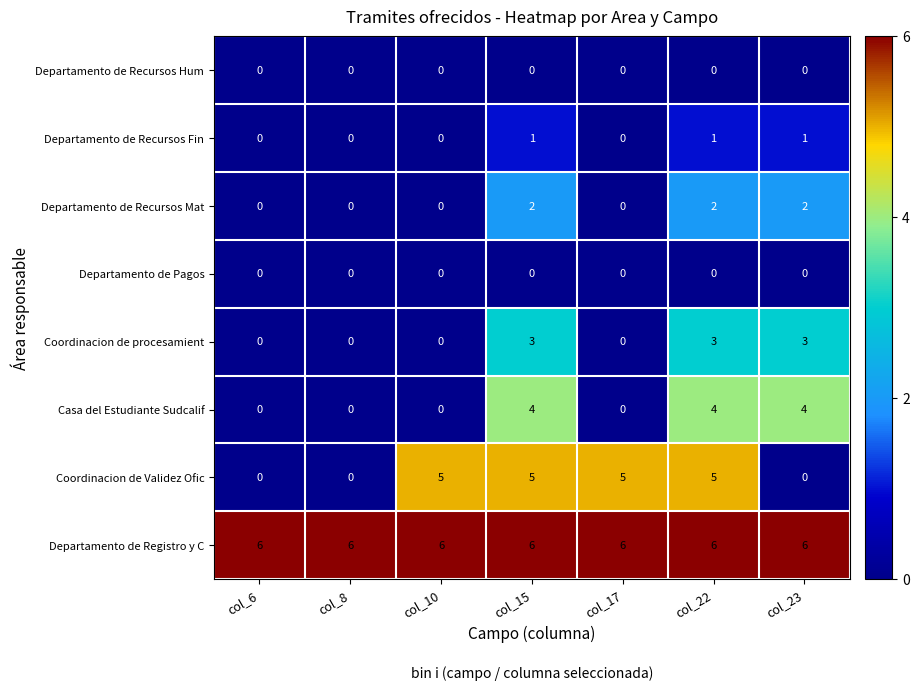

True or false: Departamento de Registro y C has a value of 6 at col_10.

True